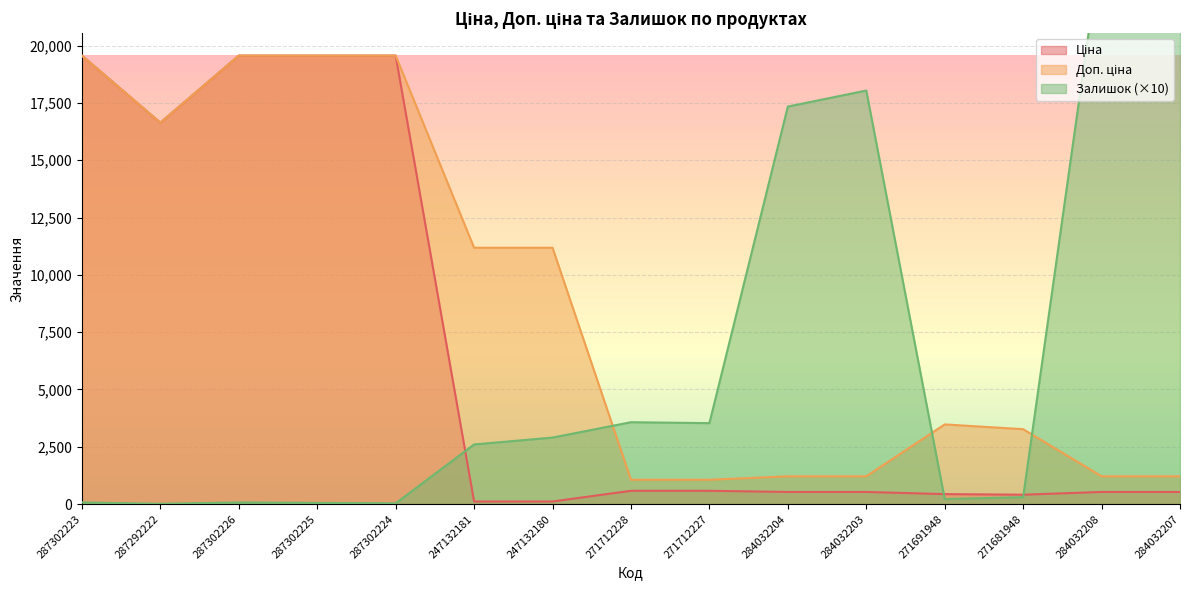

Which series ends up on top after the final intersection of Залишок and Доп. ціна?

Залишок